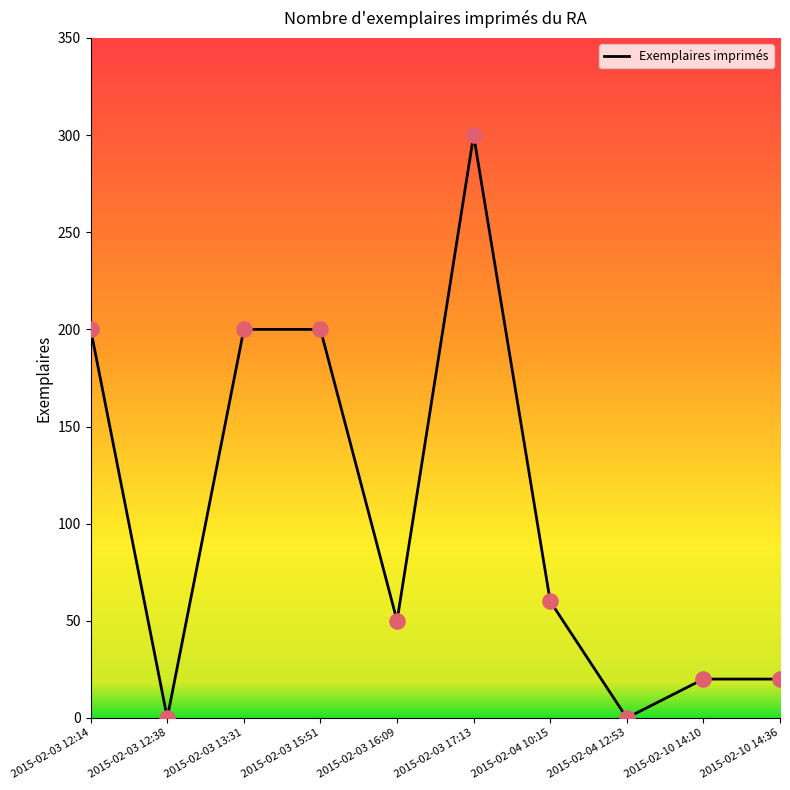

What is the change in value from 2015-02-03 16:09 to 2015-02-10 14:36?

-30